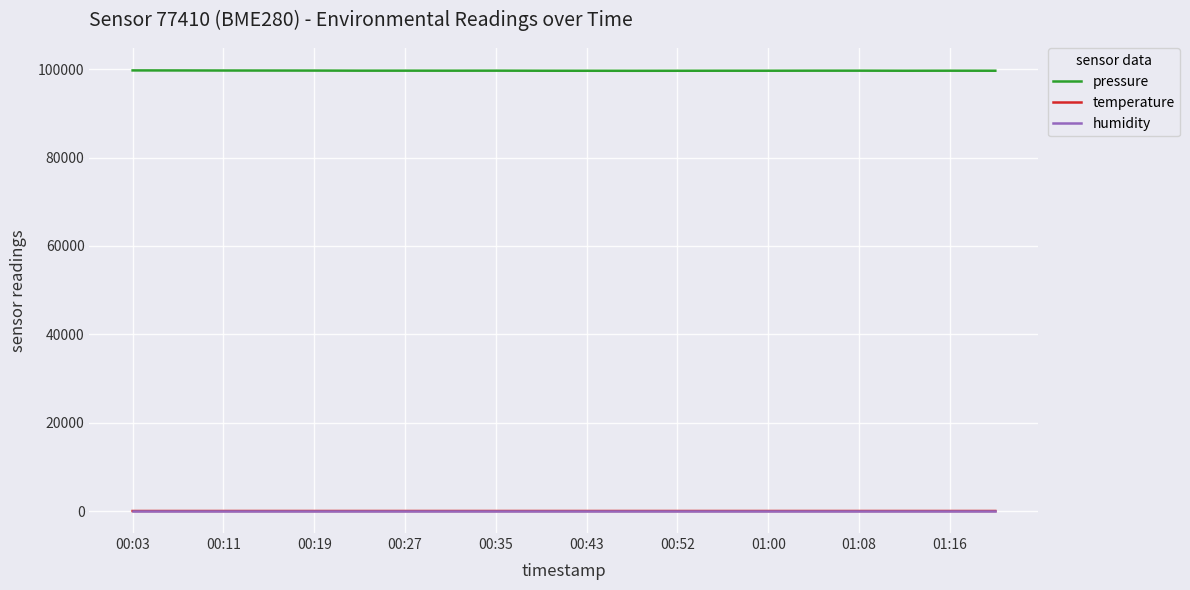

Which series has the largest total across all categories?

pressure